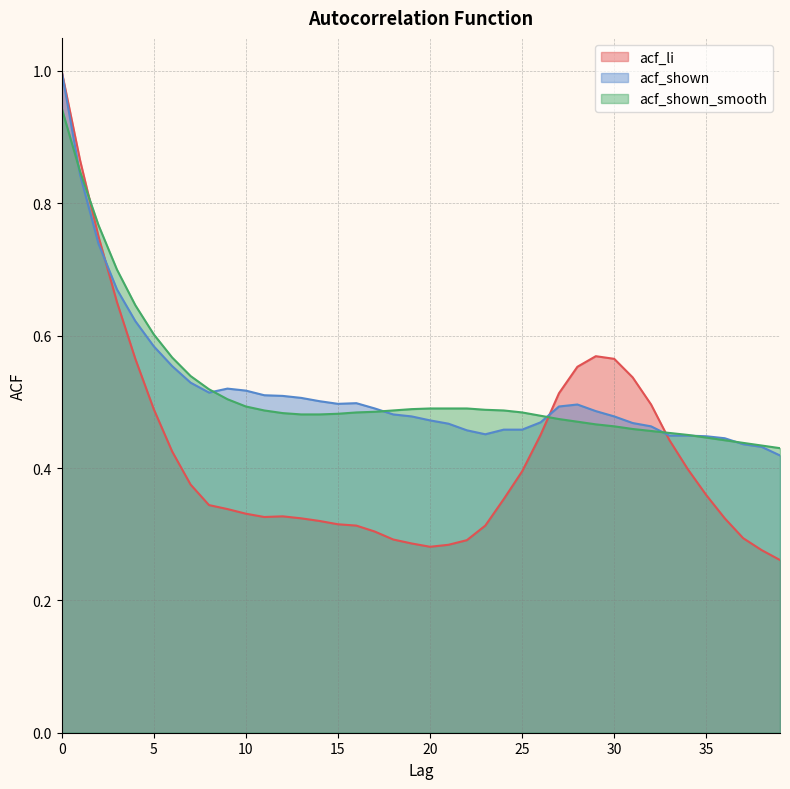

The value of acf_shown at 27 is 0.5. True or false?

True